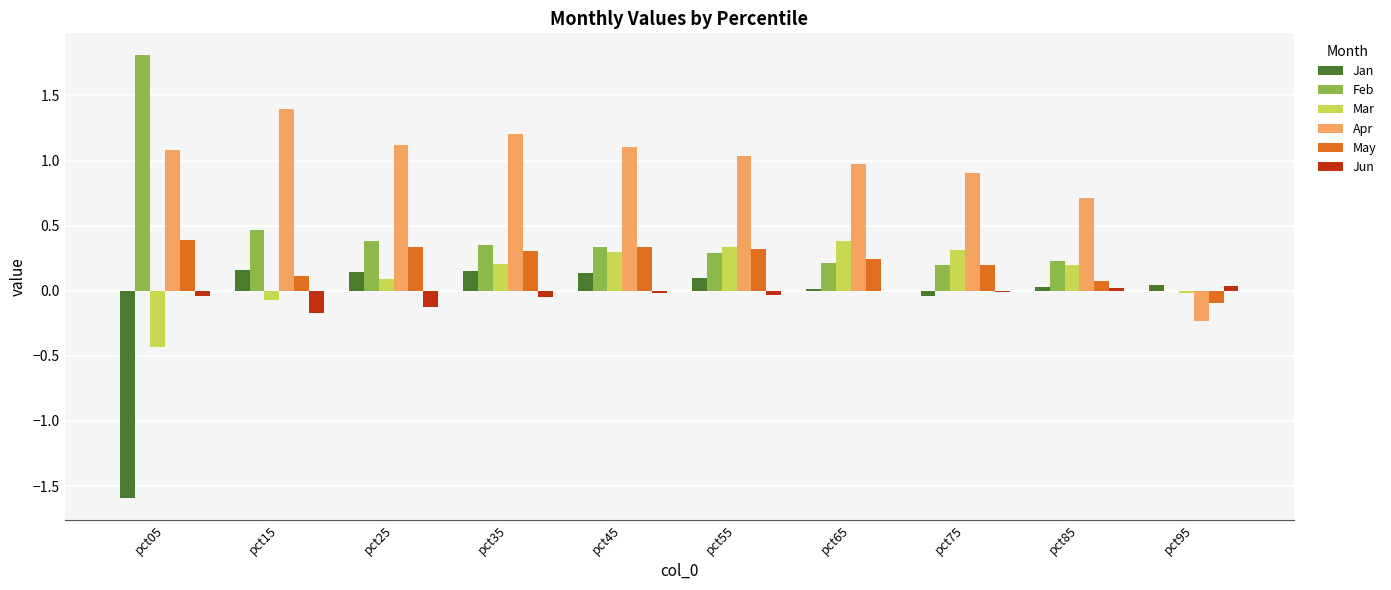

How many positive values does the Feb series have?

9